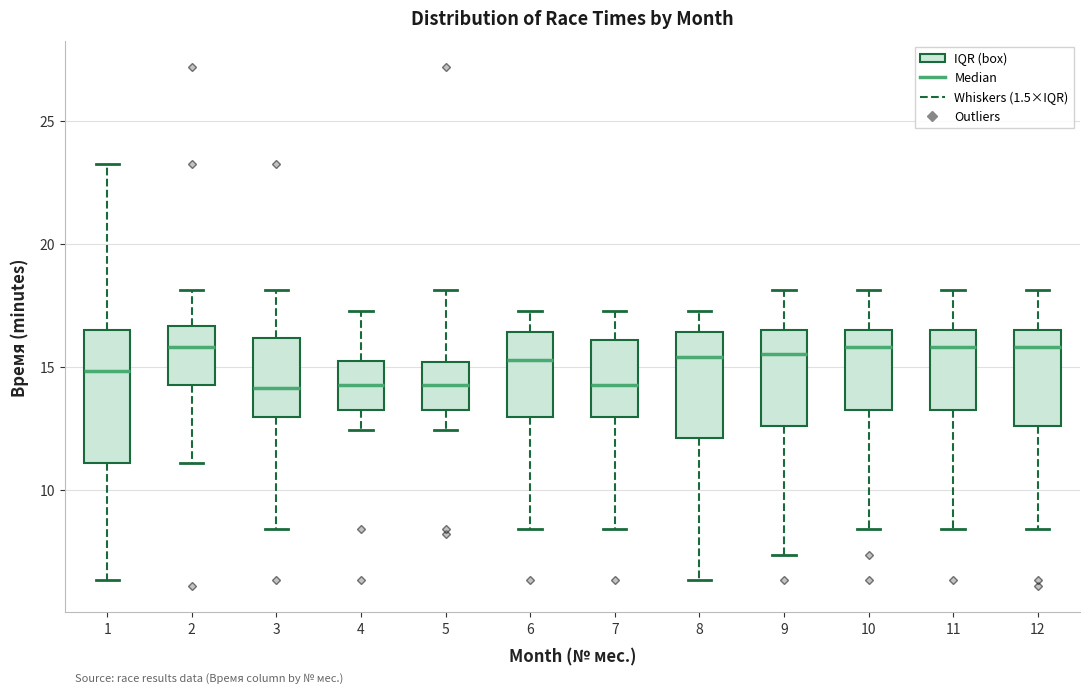

Reading left to right, transcribe this box plot: for each box, give where its median line is, the range the box spans, and where its two whiskers end, as read against the y-axis. The values are not printed on the chart, so give them approximately, as read against the axis.

1: median 15.0, box 11.0 to 16.5, whiskers 6.5 to 23.5
2: median 16.0, box 14.0 to 16.5, whiskers 11.0 to 18.0
3: median 14.0, box 13.0 to 16.0, whiskers 8.5 to 18.0
4: median 14.5, box 13.0 to 15.5, whiskers 12.5 to 17.5
5: median 14.5, box 13.0 to 15.0, whiskers 12.5 to 18.0
6: median 15.5, box 13.0 to 16.5, whiskers 8.5 to 17.5
7: median 14.5, box 13.0 to 16.0, whiskers 8.5 to 17.5
8: median 15.5, box 12.0 to 16.5, whiskers 6.5 to 17.5
9: median 15.5, box 12.5 to 16.5, whiskers 7.5 to 18.0
10: median 16.0, box 13.0 to 16.5, whiskers 8.5 to 18.0
11: median 16.0, box 13.0 to 16.5, whiskers 8.5 to 18.0
12: median 16.0, box 12.5 to 16.5, whiskers 8.5 to 18.0